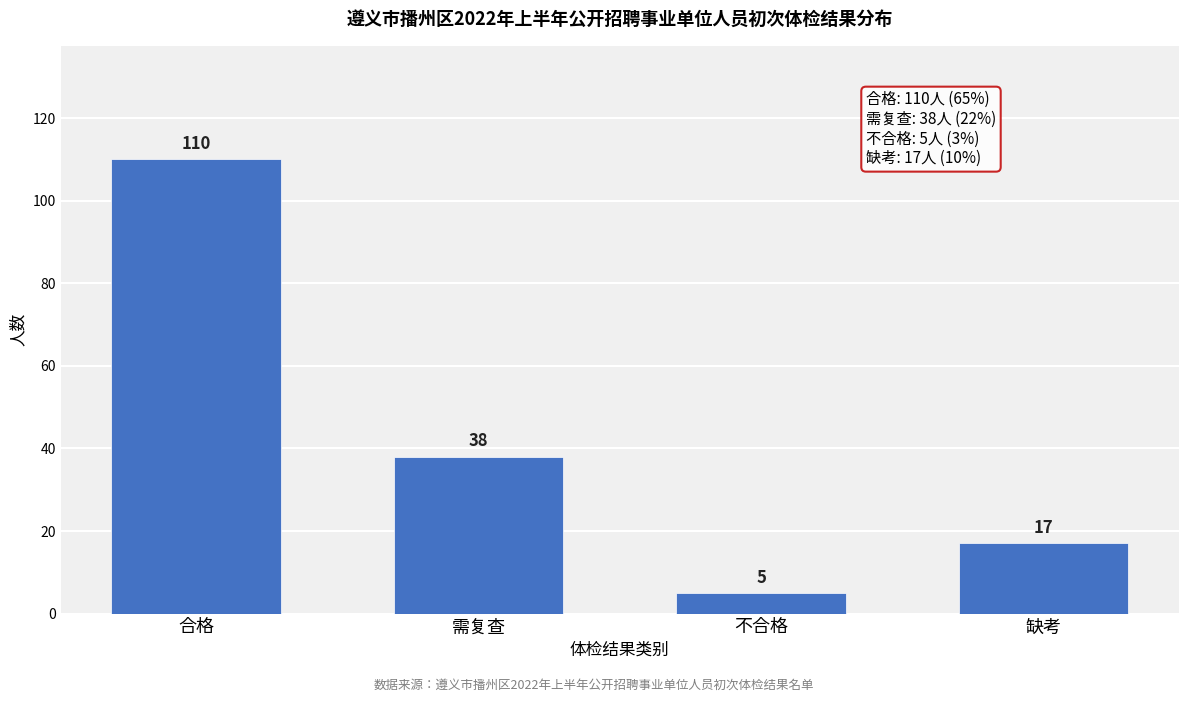

Reading left to right, list all the values displayed in this chart.

110	38	5	17